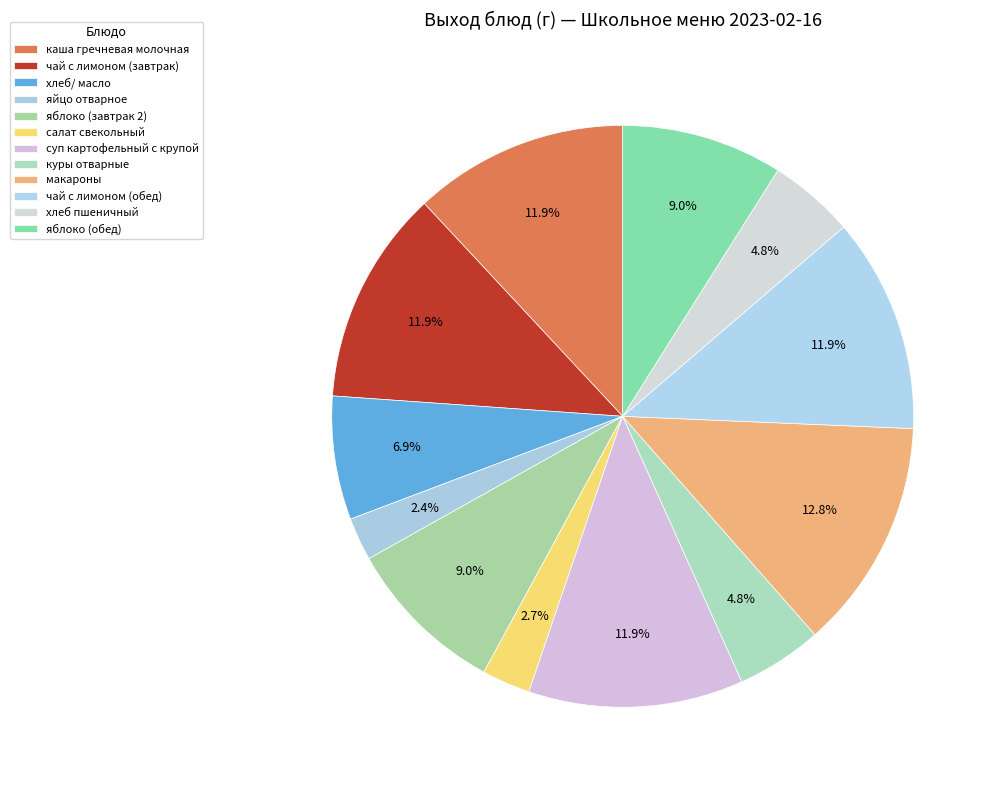

Count the number of slices in the pie.

12